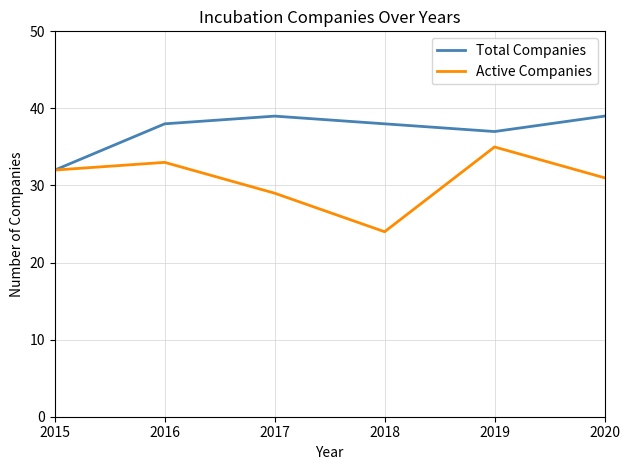

At which category is the sum across all series the highest?

2019